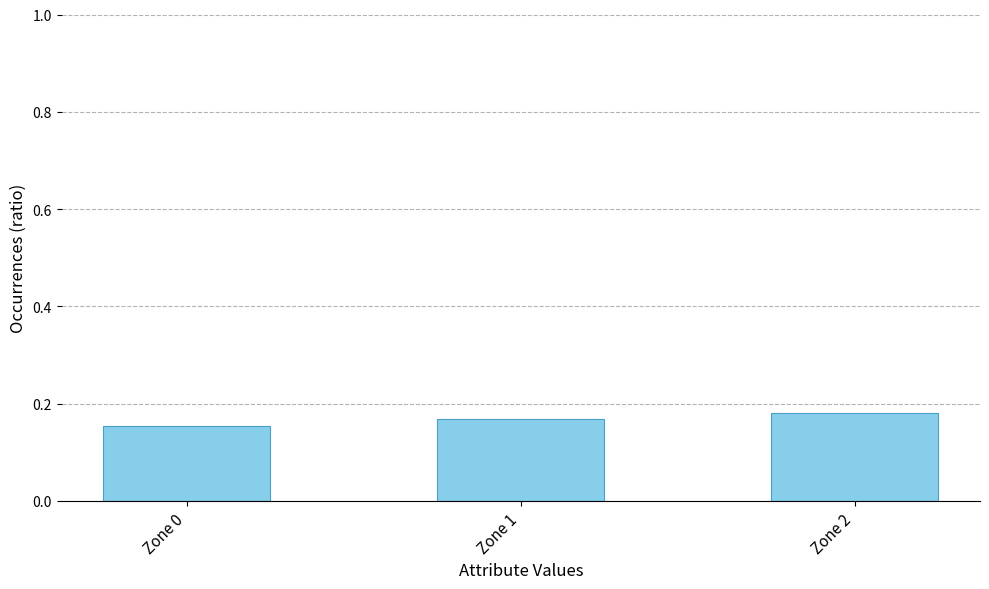

How many values are between 0 and 1?

3